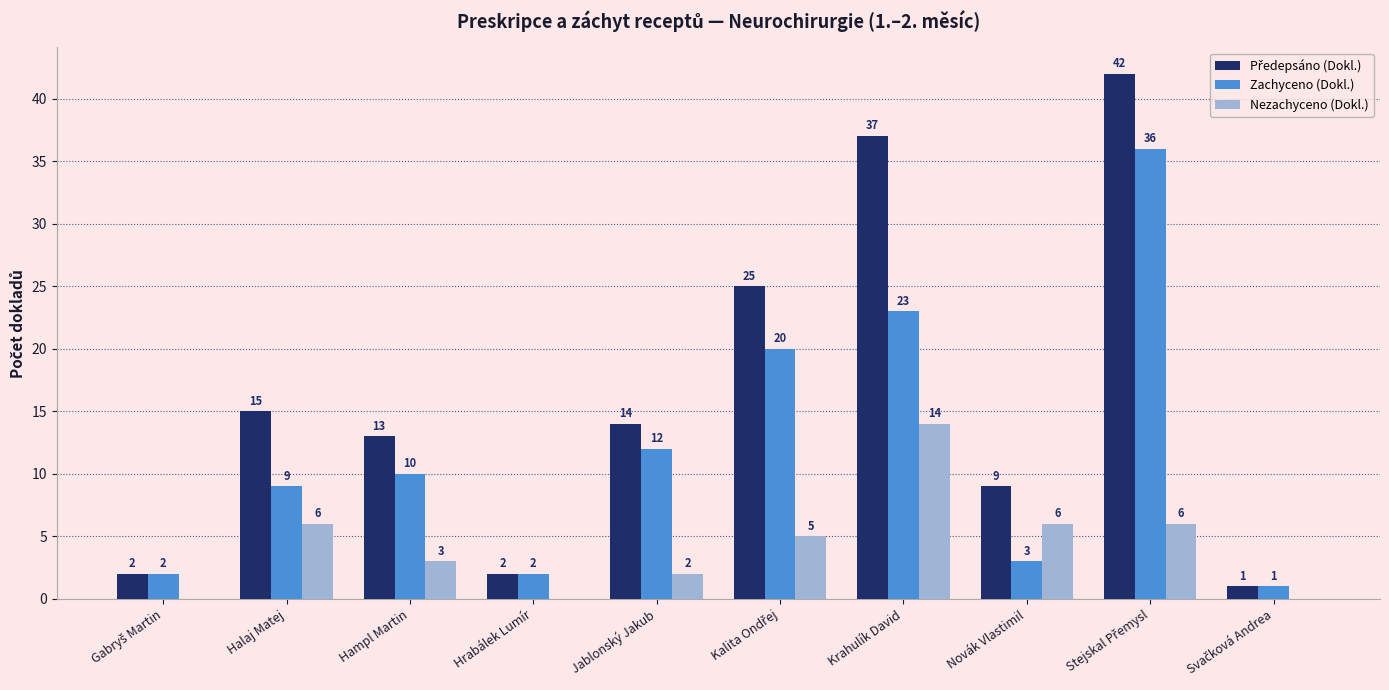

Where does the Nezachyceno (Dokl.) series first go above 5?

Halaj Matej